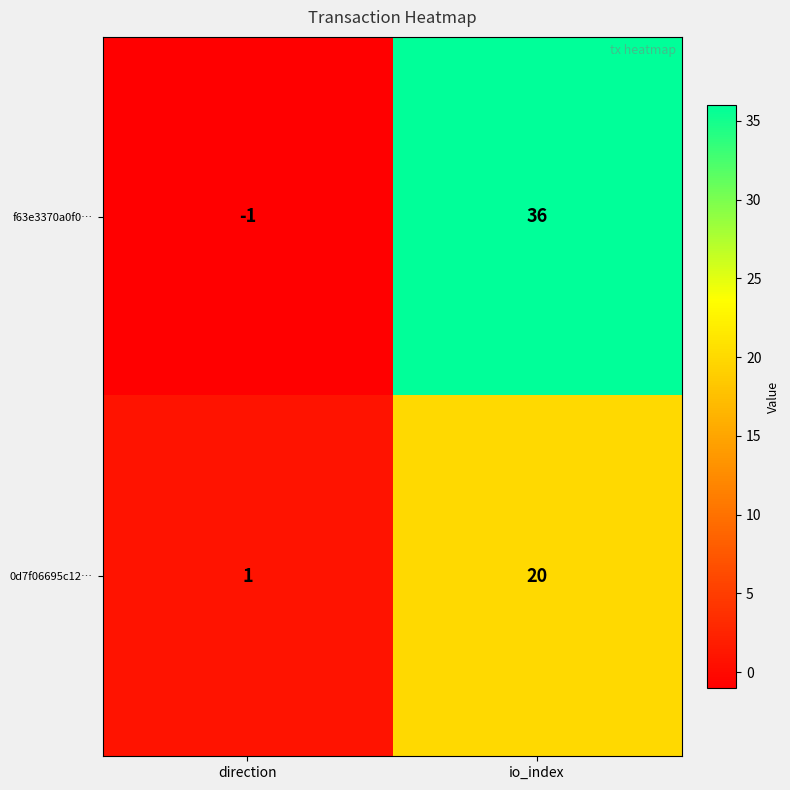

What is the difference between the highest and lowest values at direction?

2